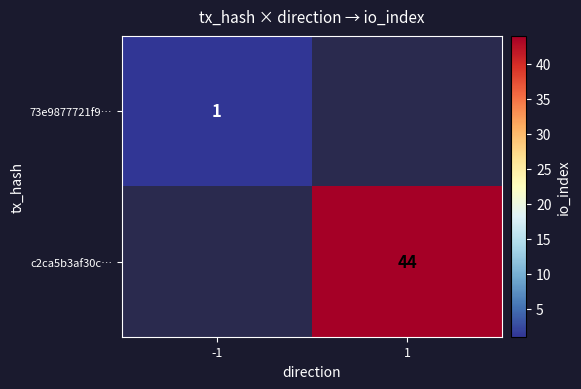

The c2ca5b3af30c… series shows 44 at 1. True or false?

True